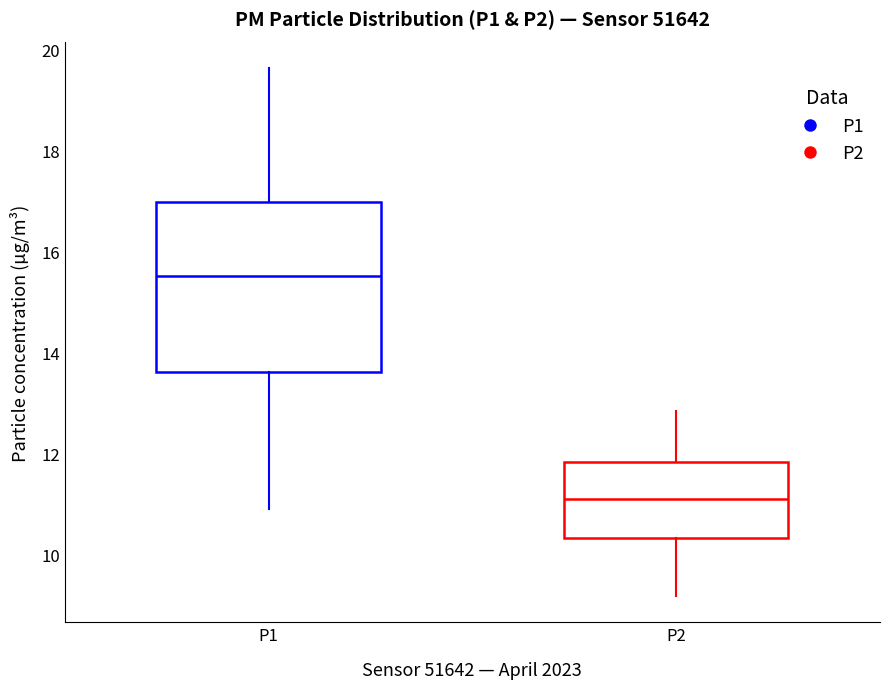

Comparing the boxes themselves (not the whiskers), which one is the tallest?

P1